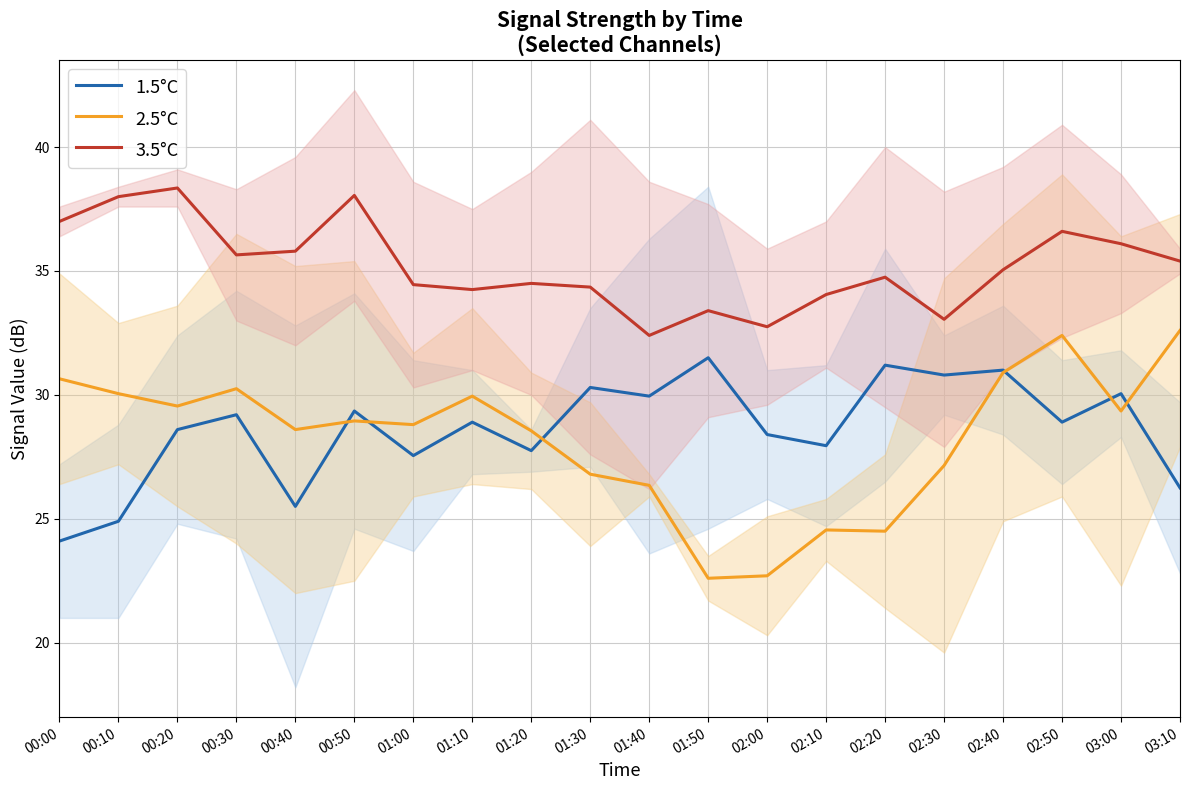

Reading left to right, what are all the values shown in this chart?

1.5°C: 24.1	24.9	28.6	29.2	25.5	29.4	27.5	28.9	27.8	30.3	29.9	31.5	28.4	27.9	31.2	30.8	31.0	28.9	30.1	26.2
2.5°C: 30.6	30.0	29.6	30.2	28.6	28.9	28.8	29.9	28.5	26.8	26.4	22.6	22.7	24.6	24.5	27.2	30.9	32.4	29.4	32.6
3.5°C: 37.0	38.0	38.4	35.6	35.8	38.0	34.5	34.2	34.5	34.4	32.4	33.4	32.8	34.0	34.8	33.0	35.0	36.6	36.1	35.4